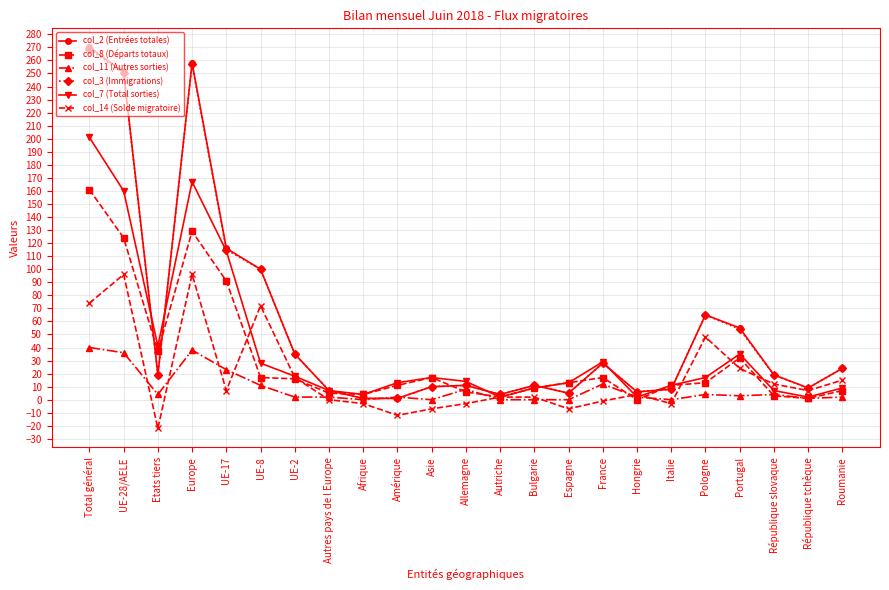

What is the greatest value displayed?

270